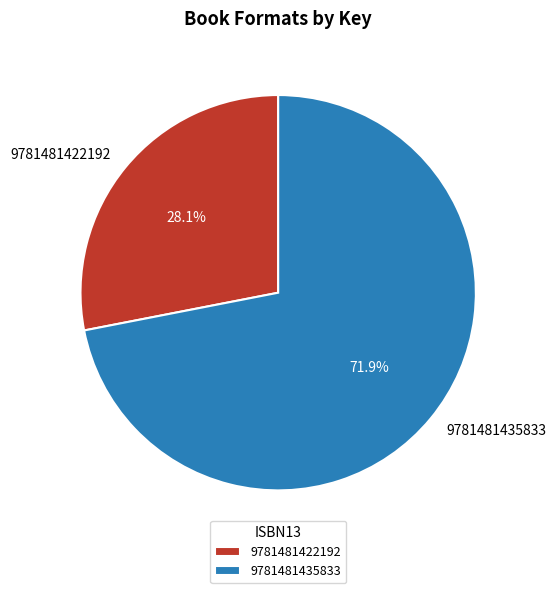

Rank the categories by value from lowest to highest.

9781481422192, 9781481435833